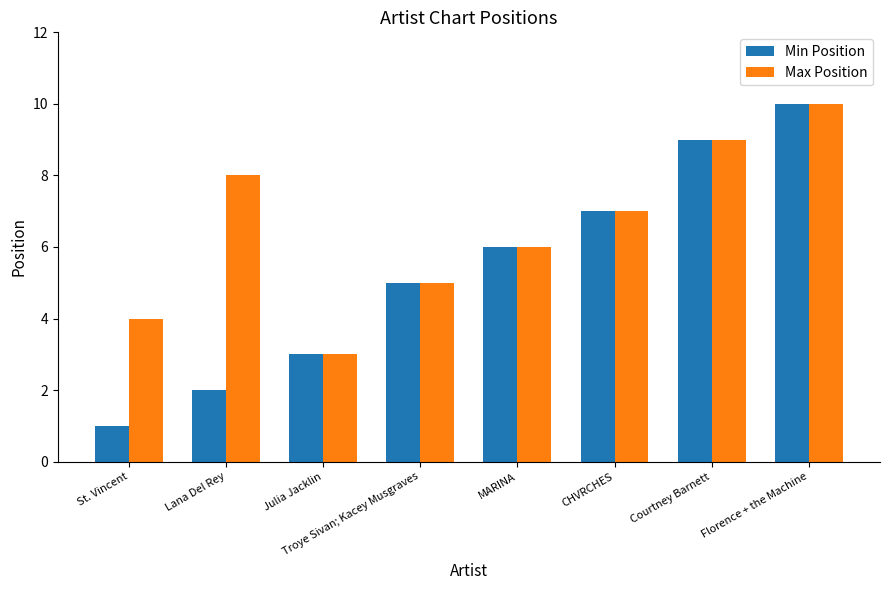

What is the difference between the Min Position values at Lana Del Rey and MARINA?

4